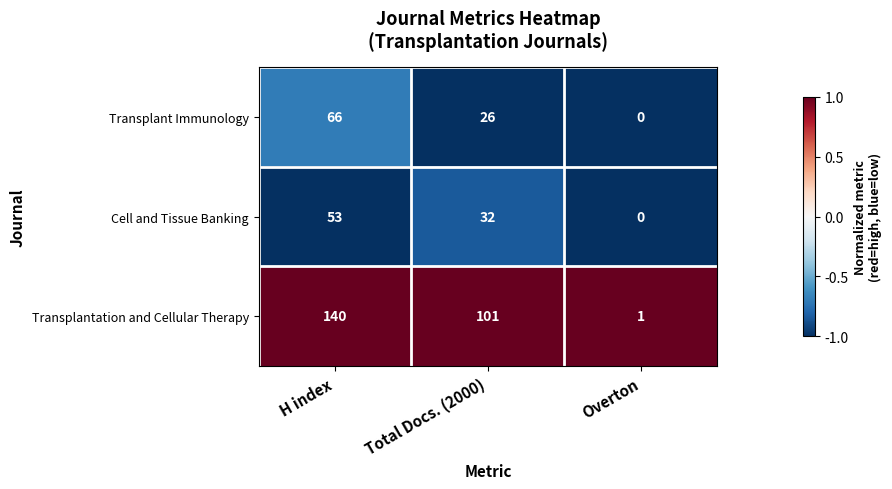

At H index, list the series in order from largest to smallest.

Transplantation and Cellular Therapy, Transplant Immunology, Cell and Tissue Banking